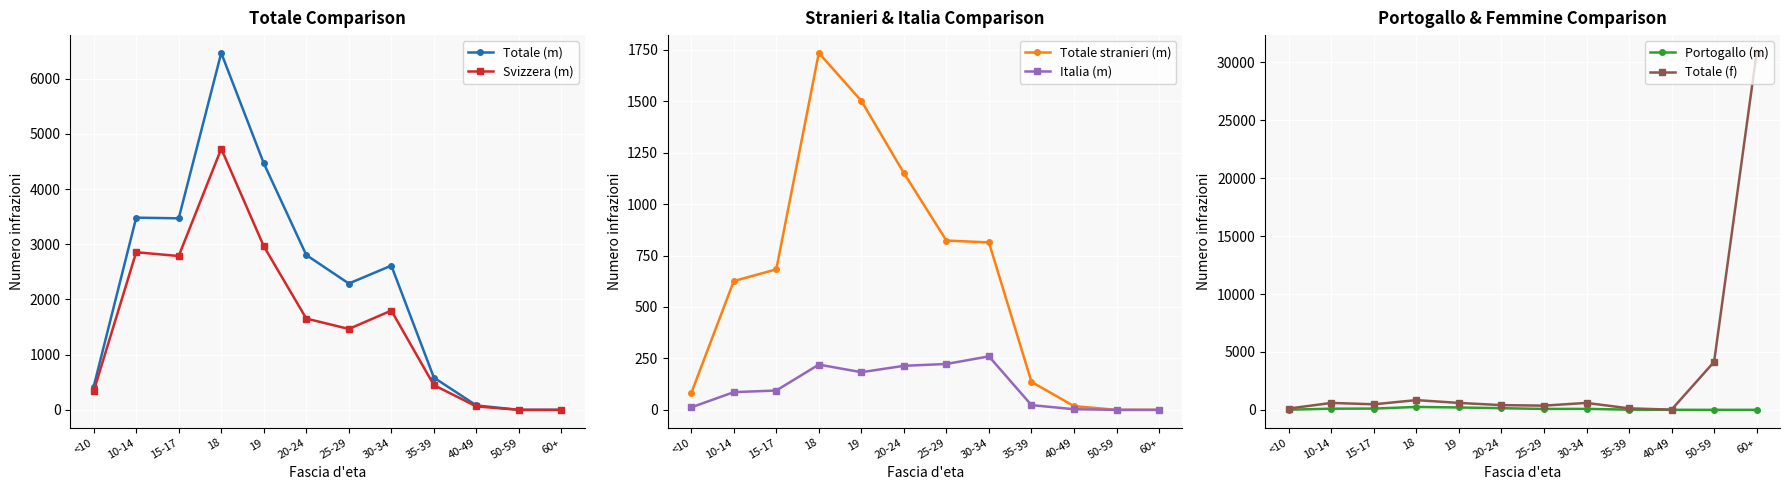

How many categories are shown in the chart?

12